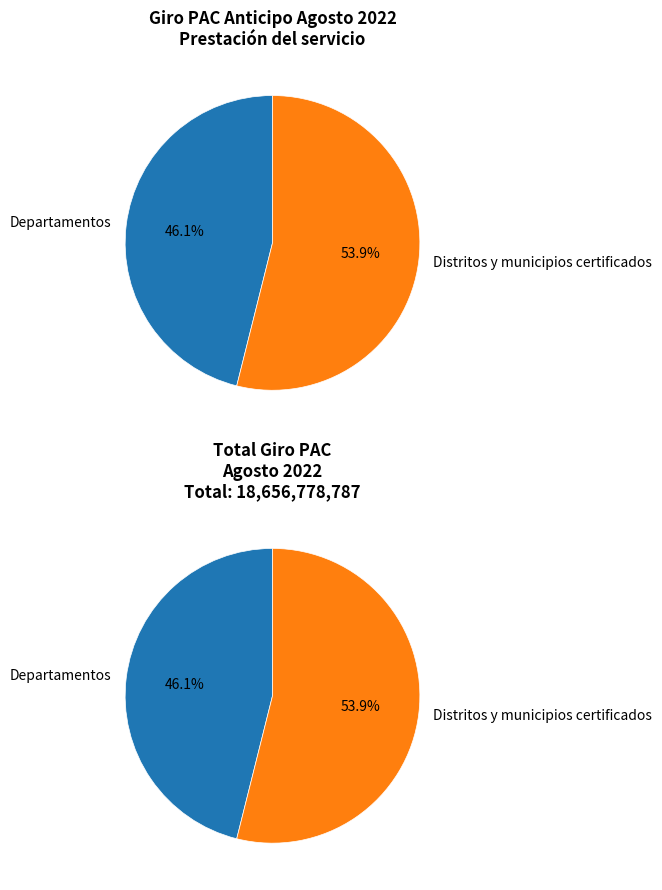

What percentage is NOT represented by Distritos y municipios certificados?

46.1%